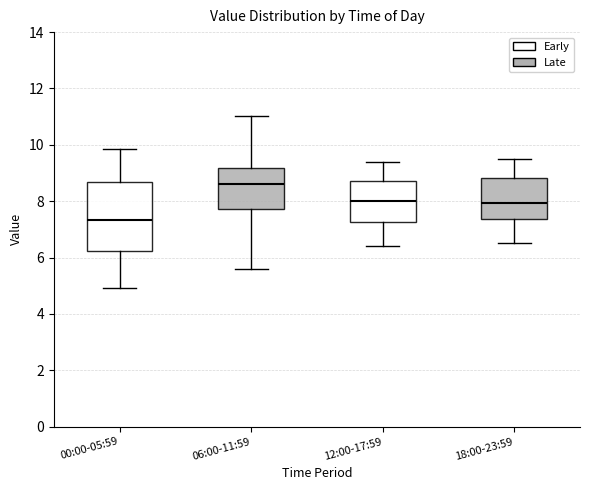

Reading left to right, transcribe this box plot: for each box, give where its median line is, the range the box spans, and where its two whiskers end, as read against the y-axis. The values are not printed on the chart, so give them approximately, as read against the axis.

00:00-05:59: median 7.4, box 6.2 to 8.6, whiskers 5.0 to 9.8
06:00-11:59: median 8.6, box 7.8 to 9.2, whiskers 5.6 to 11.0
12:00-17:59: median 8.0, box 7.2 to 8.8, whiskers 6.4 to 9.4
18:00-23:59: median 8.0, box 7.4 to 8.8, whiskers 6.6 to 9.6